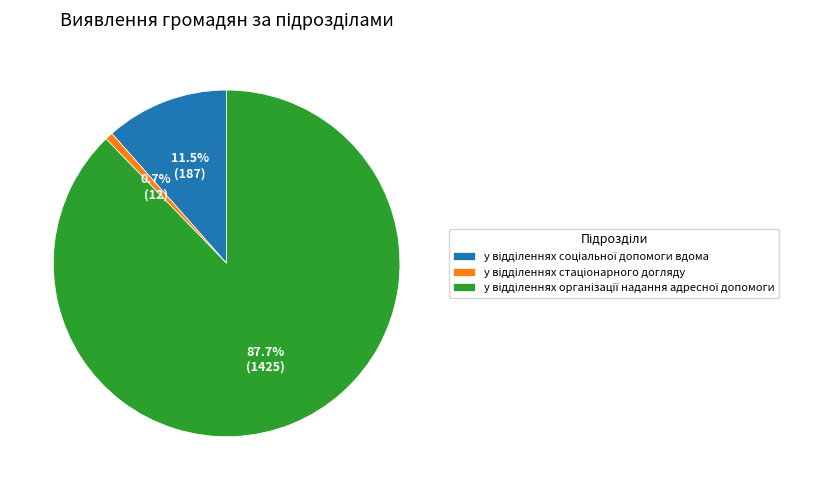

Is there any slice that represents more than half of the pie?

Yes